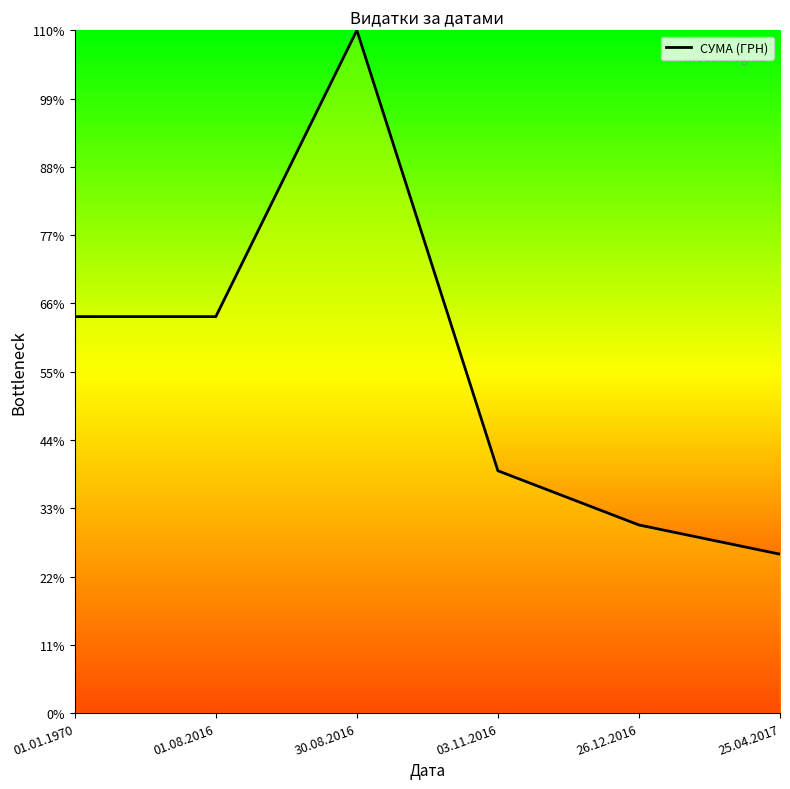

Is it true that the value at 26.12.2016 is 117642.7?

False